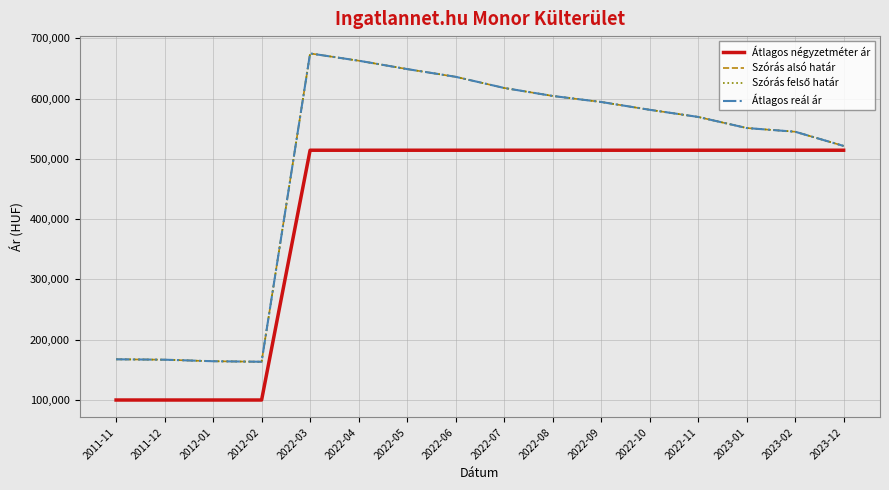

Reading left to right, what are all the values shown in this chart?

Átlagos négyzetméter ár: 100000	100000	100000	100000	514285	514285	514285	514285	514285	514285	514285	514285	514285	514285	514285	514285
Szórás alsó határ: 167512	166868	164295	163455	674825	662798	648892	636076	617589	604327	594324	581382	569511	551123	544970	521410
Szórás felső határ: 167512	166868	164295	163455	674825	662798	648892	636076	617589	604327	594324	581382	569511	551123	544970	521410
Átlagos reál ár: 167512	166868	164295	163455	674825	662798	648892	636076	617589	604327	594324	581382	569511	551123	544970	521410